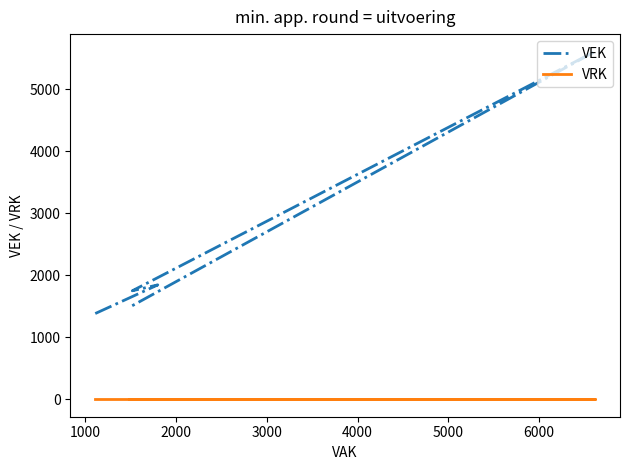

What are all the series names shown in the legend?

VEK, VRK